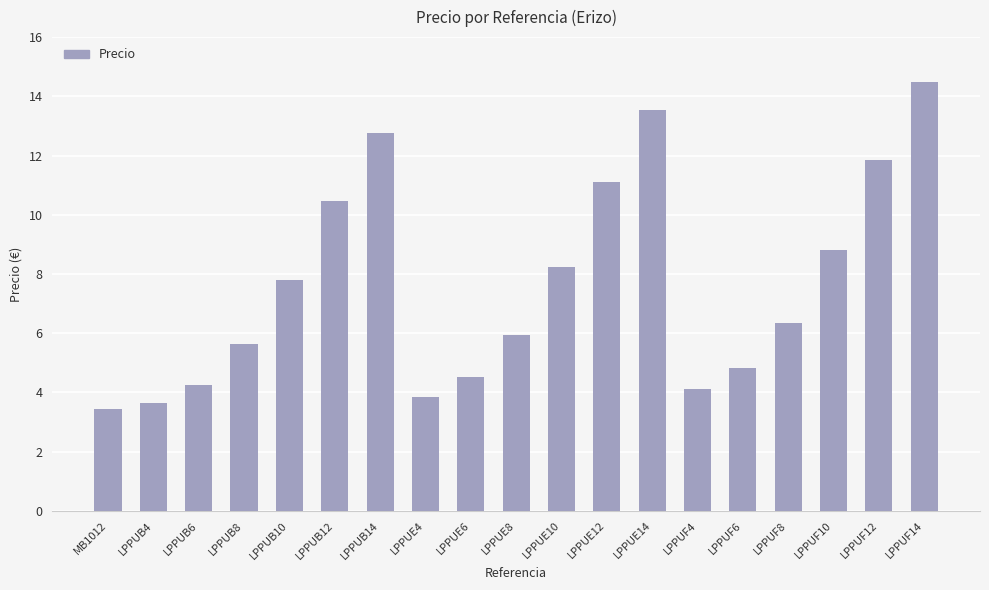

What is the sum of the values at LPPUB8 and LPPUE14?

19.2